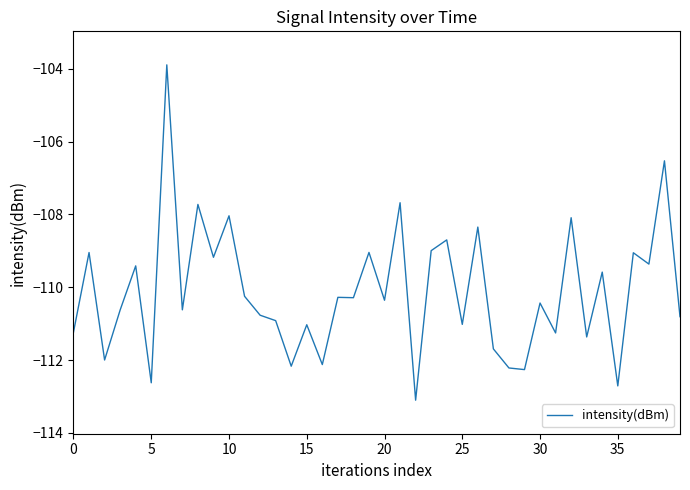

What is the average value?

-110.1